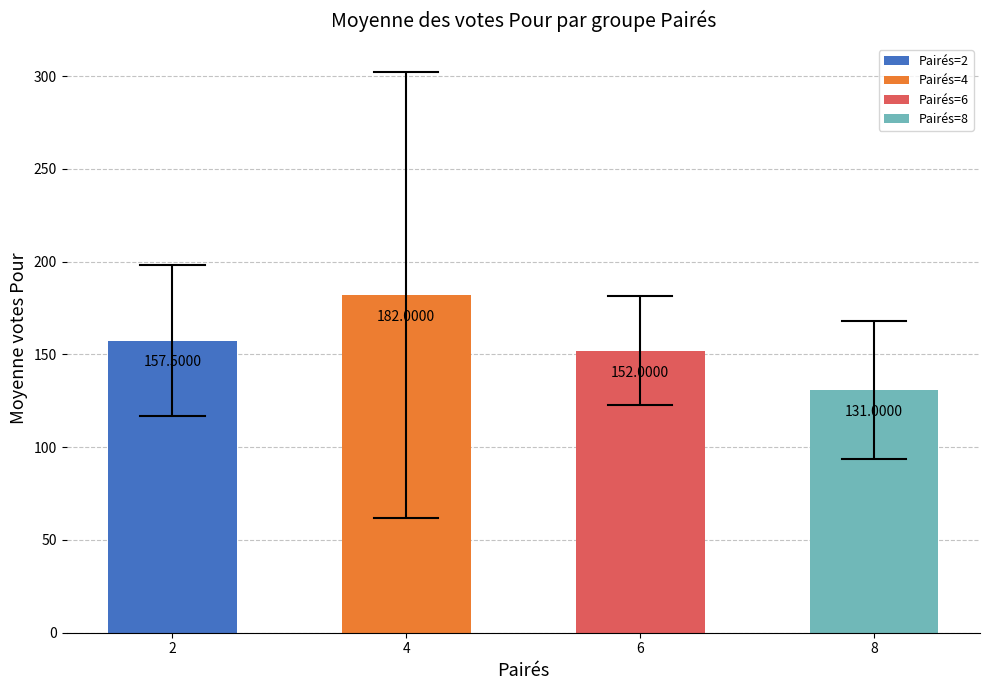

What is the difference between the maximum and second lowest values?

30.0